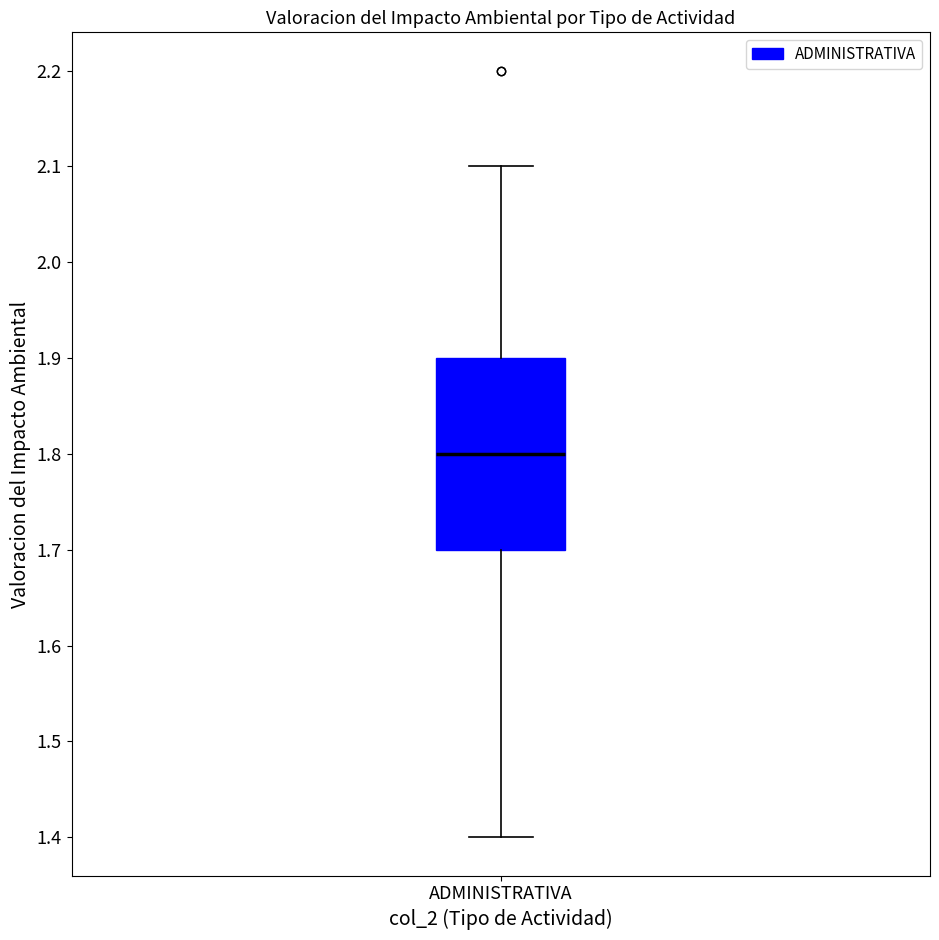

Read this box plot against the y-axis: the position of the median line, the range covered by the box, and the ends of both whiskers. The values are not printed on the chart, so give them approximately, as read against the axis.

median 1.8, box 1.7 to 1.9, whiskers 1.4 to 2.1